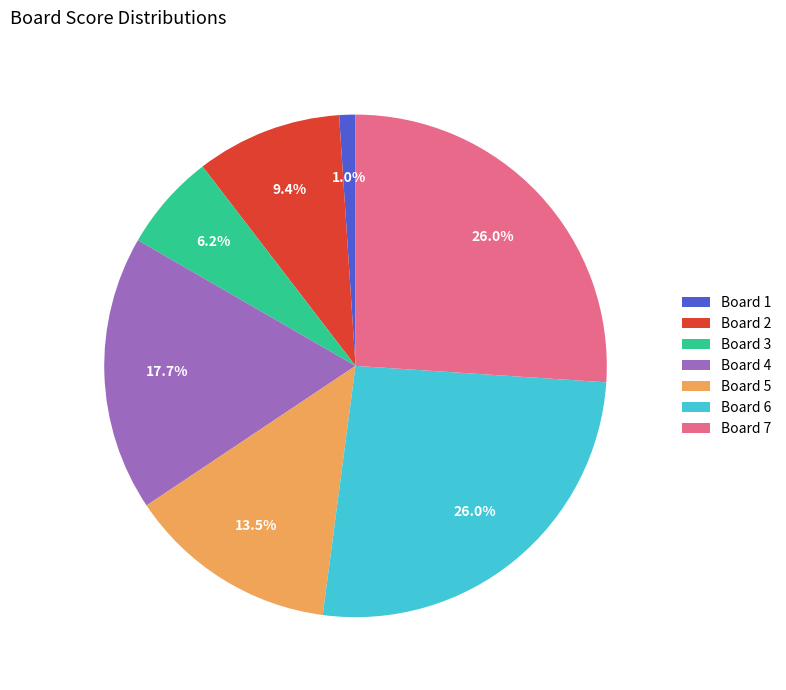

Is there a majority slice in this chart?

No